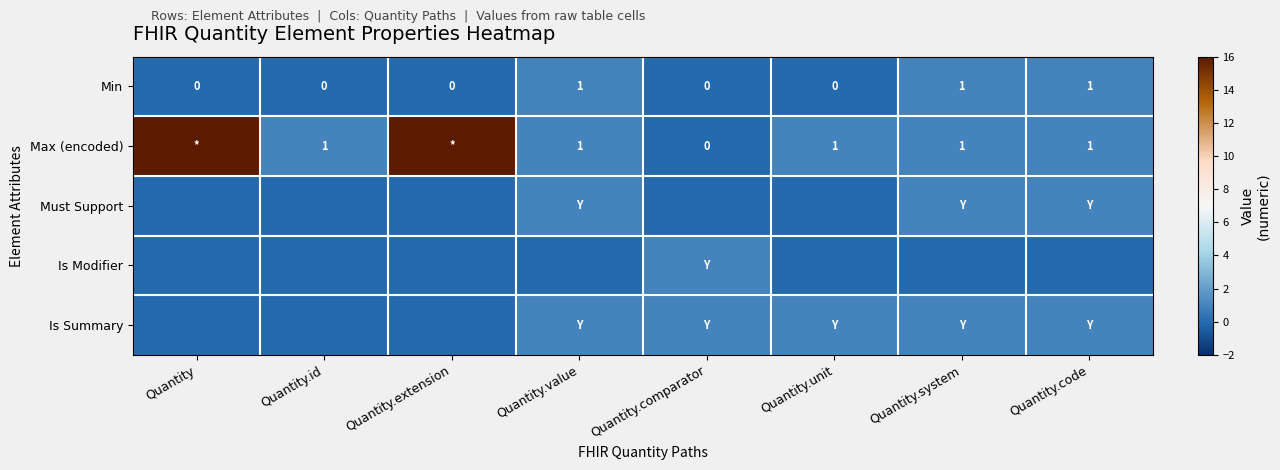

What is the difference between the Min values at Quantity.code and Quantity?

1